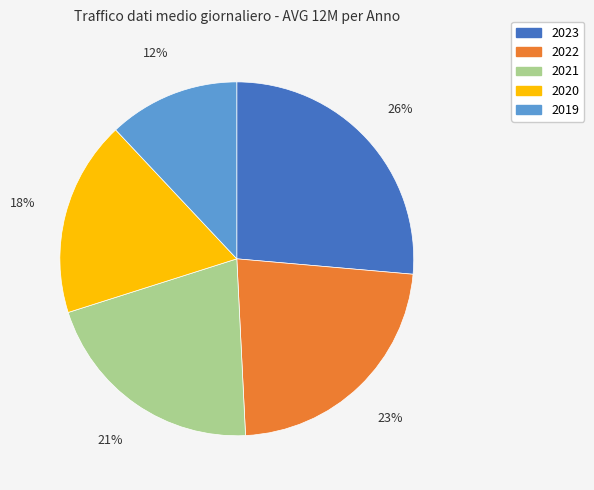

Is there any slice that represents more than half of the pie?

No